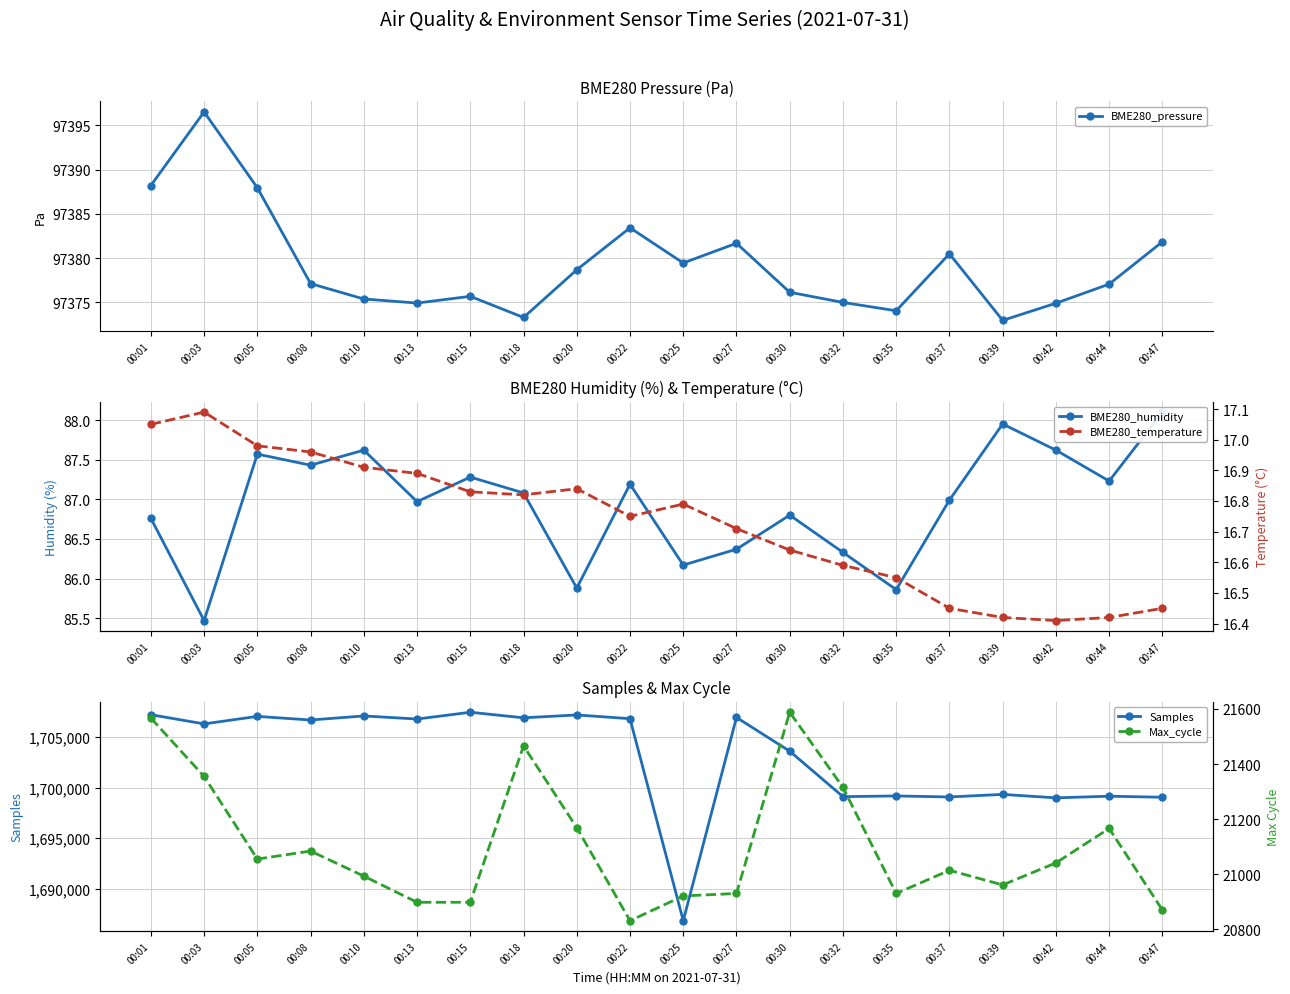

Does the chart have visible grid lines?

Yes